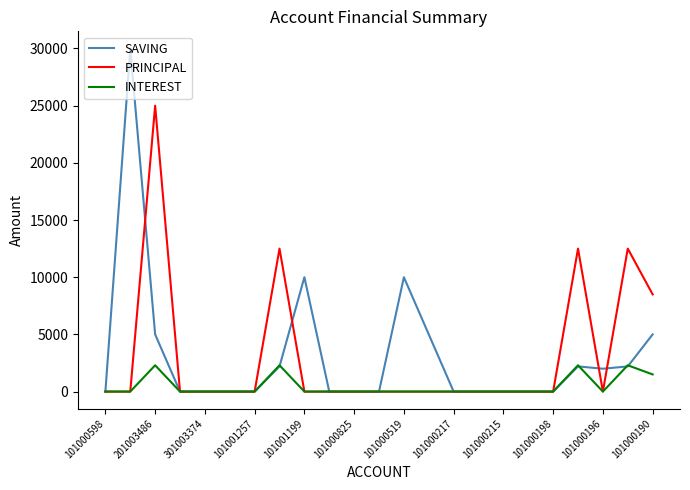

True or false: PRINCIPAL has more than 2 points higher than both neighbors.

True